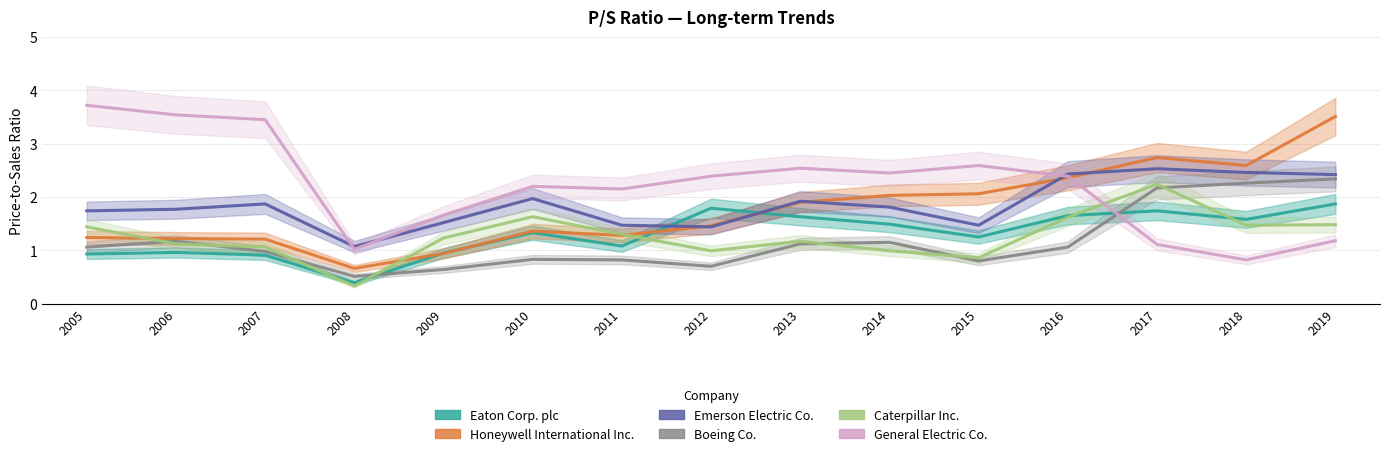

Reading right to left, transcribe all the data shown in this chart.

Eaton Corp. plc: 2019=1.9	2018=1.6	2017=1.7	2016=1.6	2015=1.2	2014=1.5	2013=1.6	2012=1.8	2011=1.1	2010=1.3	2009=0.9	2008=0.4	2007=0.9	2006=1.0	2005=0.9
Honeywell International Inc.: 2019=3.5	2018=2.6	2017=2.7	2016=2.4	2015=2.1	2014=2.0	2013=1.9	2012=1.5	2011=1.3	2010=1.4	2009=0.9	2008=0.7	2007=1.2	2006=1.2	2005=1.2
Emerson Electric Co.: 2019=2.4	2018=2.5	2017=2.5	2016=2.4	2015=1.5	2014=1.8	2013=1.9	2012=1.4	2011=1.5	2010=2.0	2009=1.5	2008=1.1	2007=1.9	2006=1.8	2005=1.7
Boeing Co.: 2019=2.3	2018=2.3	2017=2.2	2016=1.1	2015=0.8	2014=1.1	2013=1.1	2012=0.7	2011=0.8	2010=0.8	2009=0.6	2008=0.5	2007=1.0	2006=1.2	2005=1.1
Caterpillar Inc.: 2019=1.5	2018=1.5	2017=2.2	2016=1.6	2015=0.9	2014=1.0	2013=1.2	2012=1.0	2011=1.3	2010=1.6	2009=1.2	2008=0.3	2007=1.1	2006=1.1	2005=1.4
General Electric Co.: 2019=1.2	2018=0.8	2017=1.1	2016=2.4	2015=2.6	2014=2.5	2013=2.5	2012=2.4	2011=2.1	2010=2.2	2009=1.7	2008=1.0	2007=3.5	2006=3.5	2005=3.7